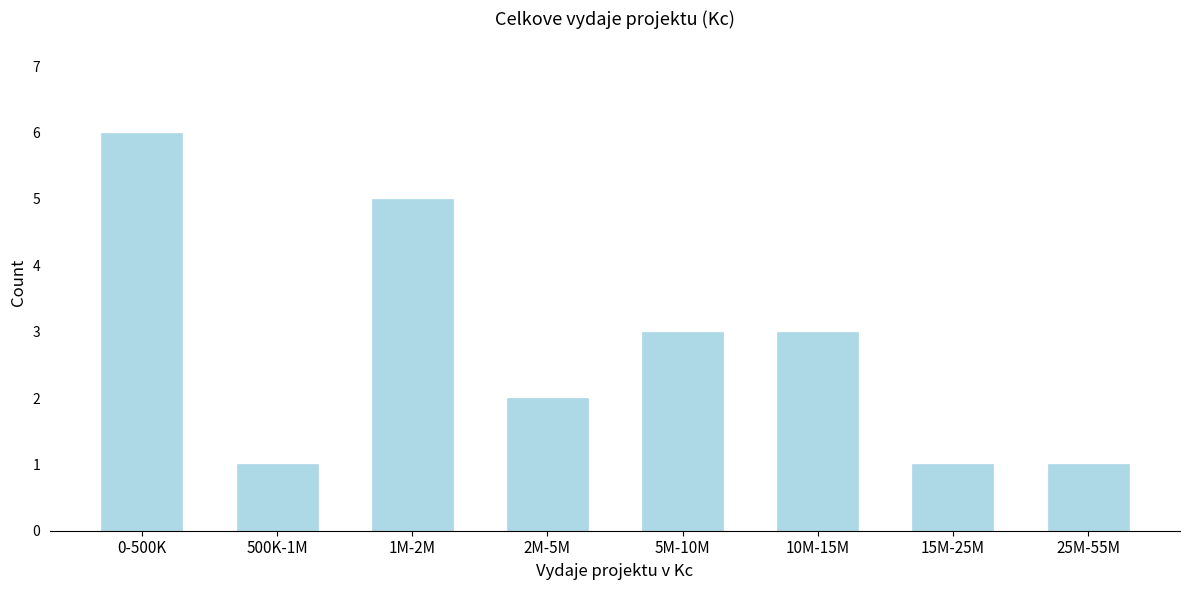

Reading left to right, list all the values displayed in this chart.

6	1	5	2	3	3	1	1